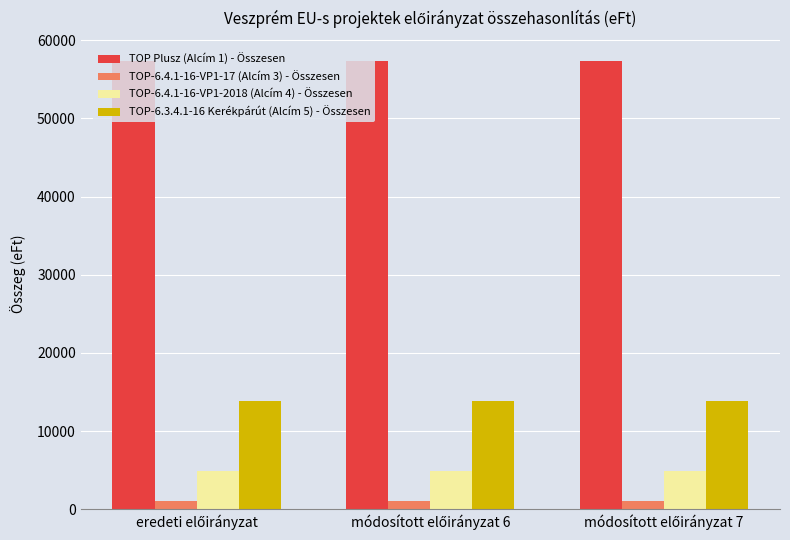

At how many categories does at least one series exceed 54663?

3